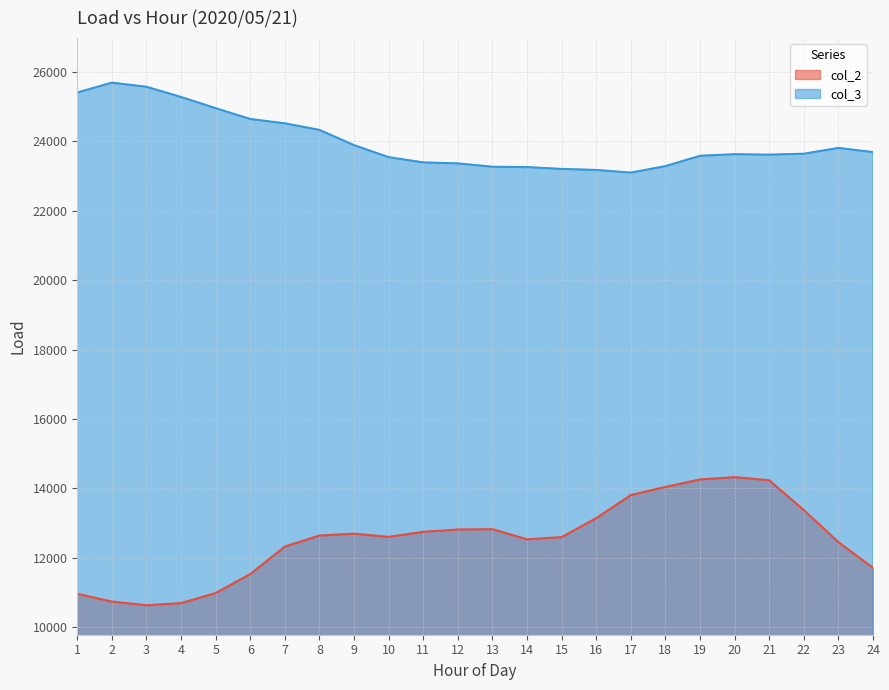

How many interior local valleys does the col_2 series have?

3